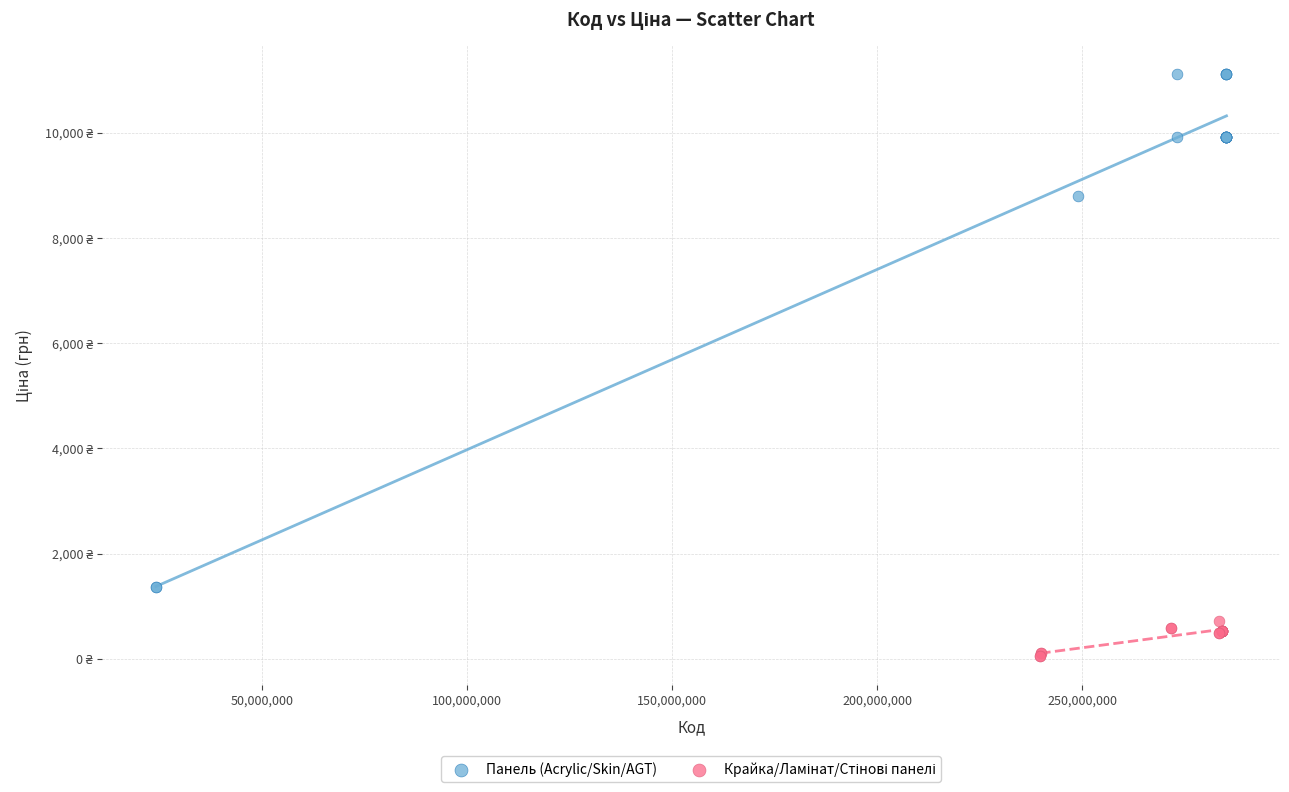

Which series reaches the maximum Y coordinate?

Панель (Acrylic/Skin/AGT)